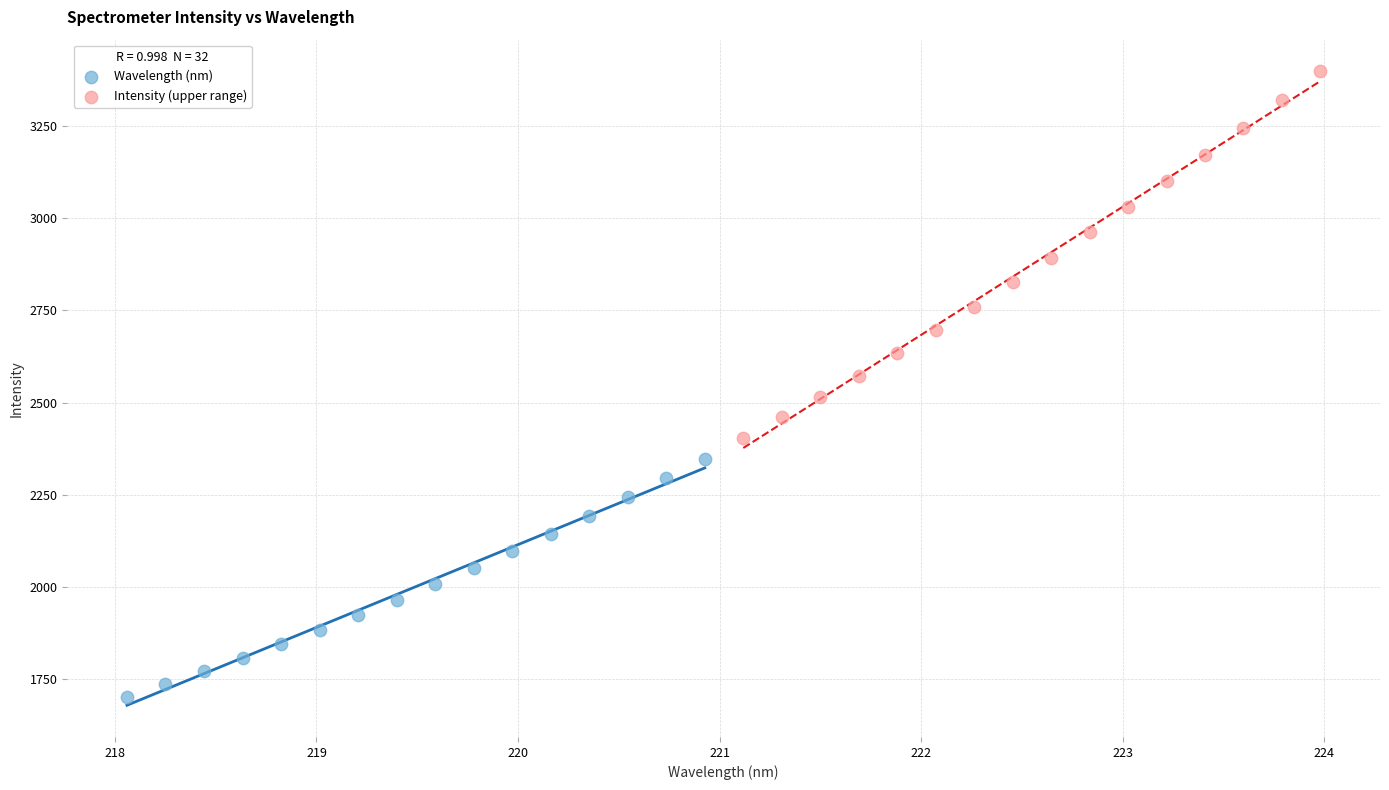

Which series reaches the minimum Y coordinate?

Wavelength (nm)